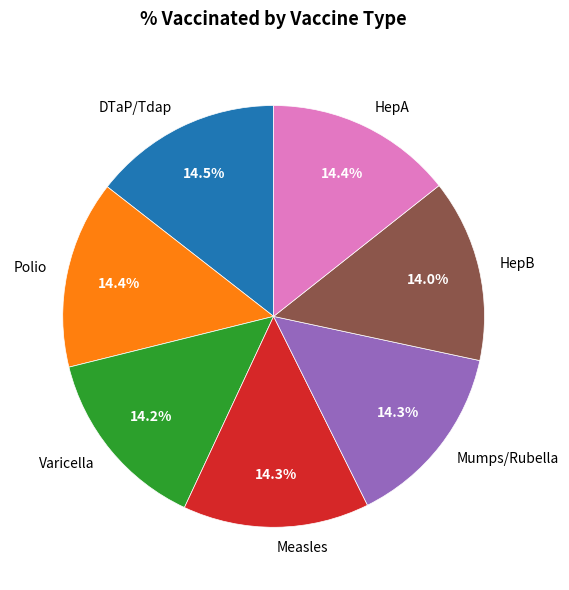

Is there any slice that represents more than half of the pie?

No